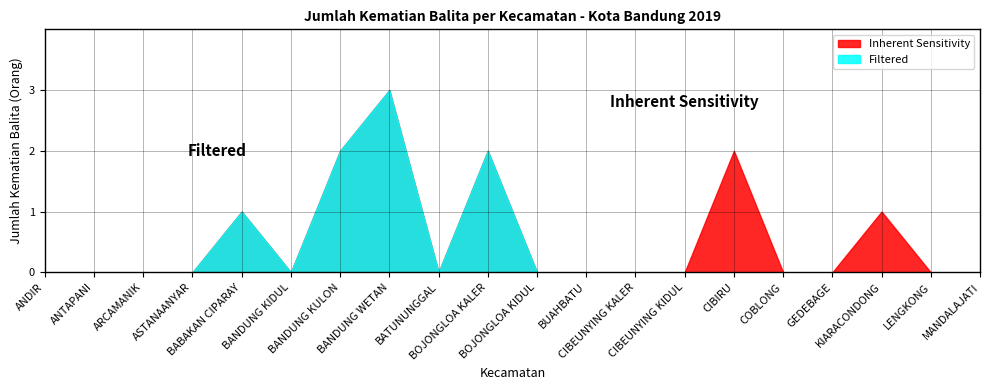

How many positive values does the Jumlah Kematian Balita series have?

6